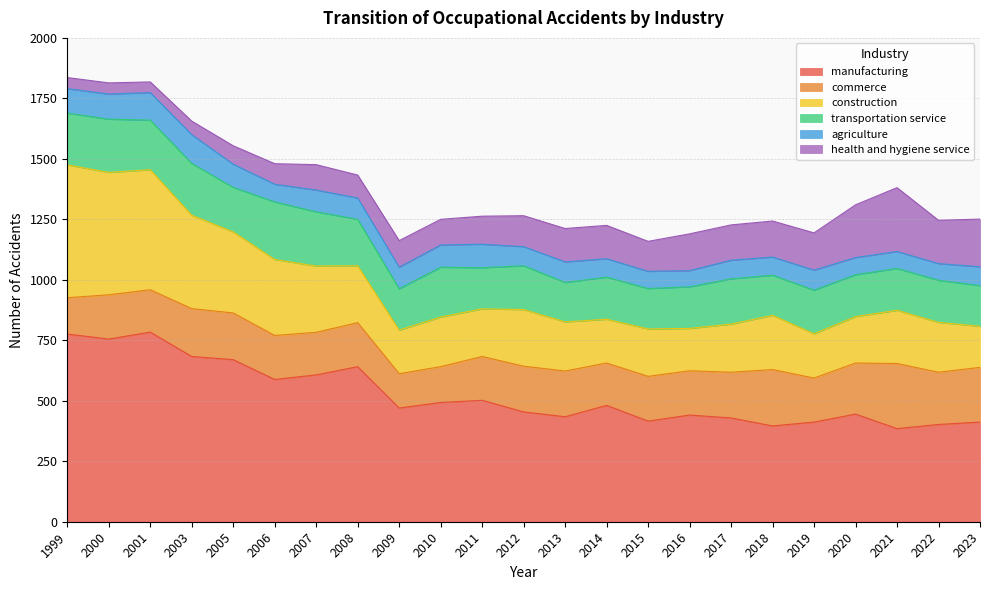

How many values in the construction series are below 206?

11